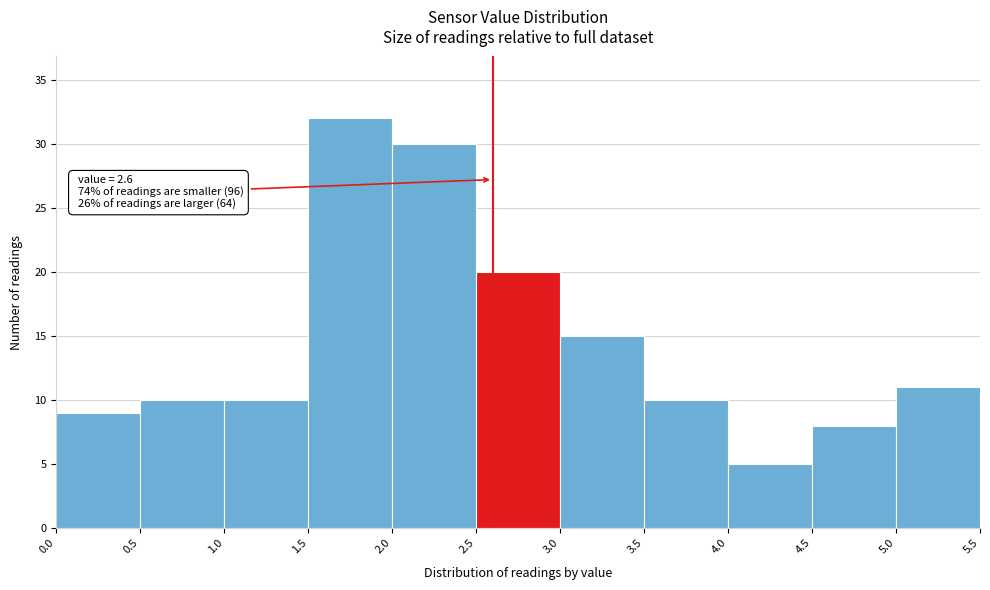

Which range on the x-axis has the tallest bar?

1.5 to 2.0